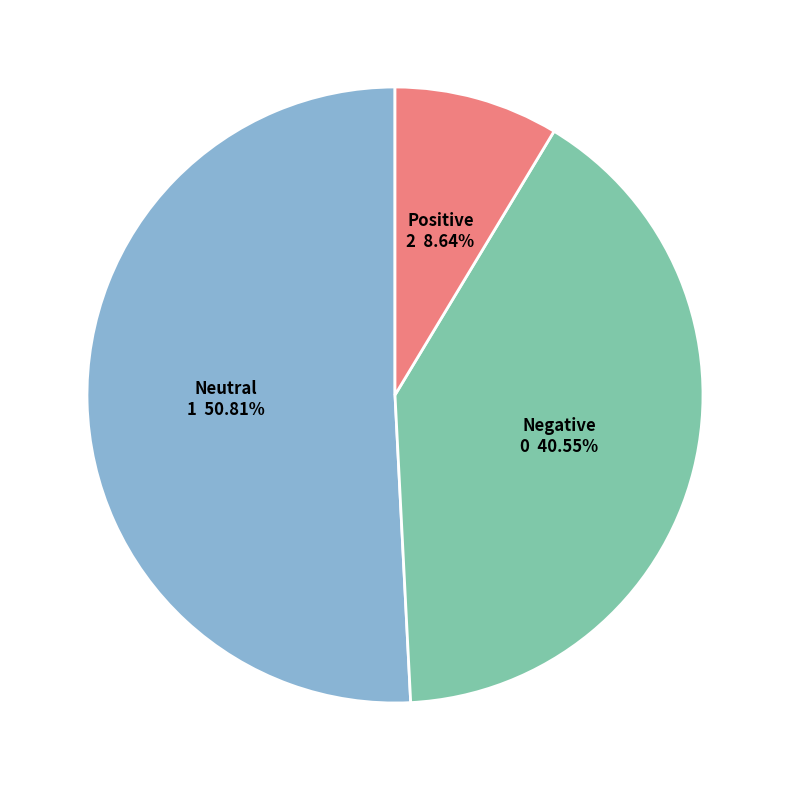

Is Positive the majority of the pie?

No